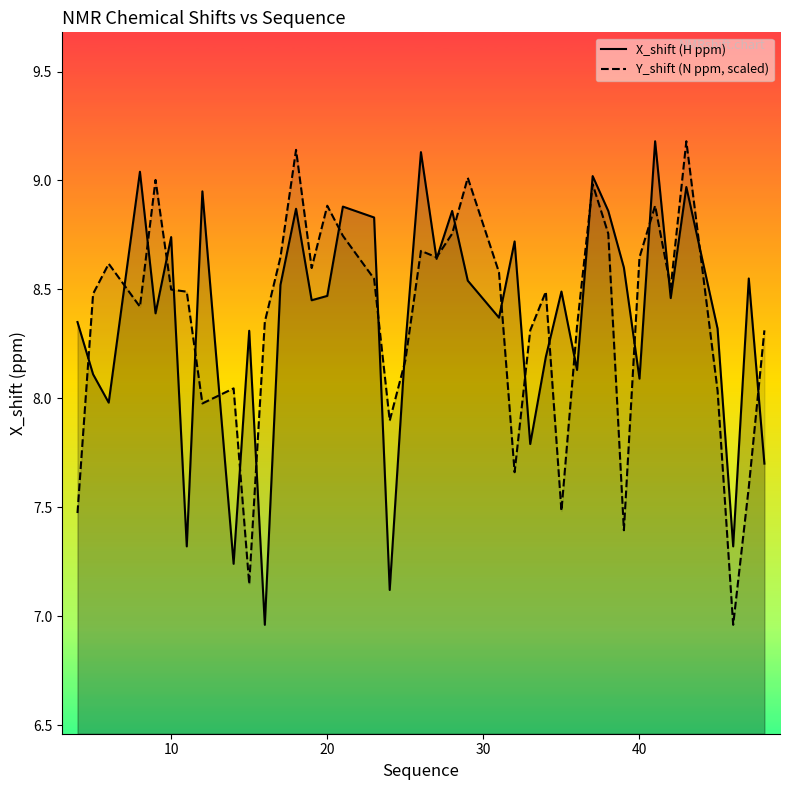

After their last crossing, which series has the higher values: Y_shift (N ppm, scaled) or X_shift (H ppm)?

Y_shift (N ppm, scaled)